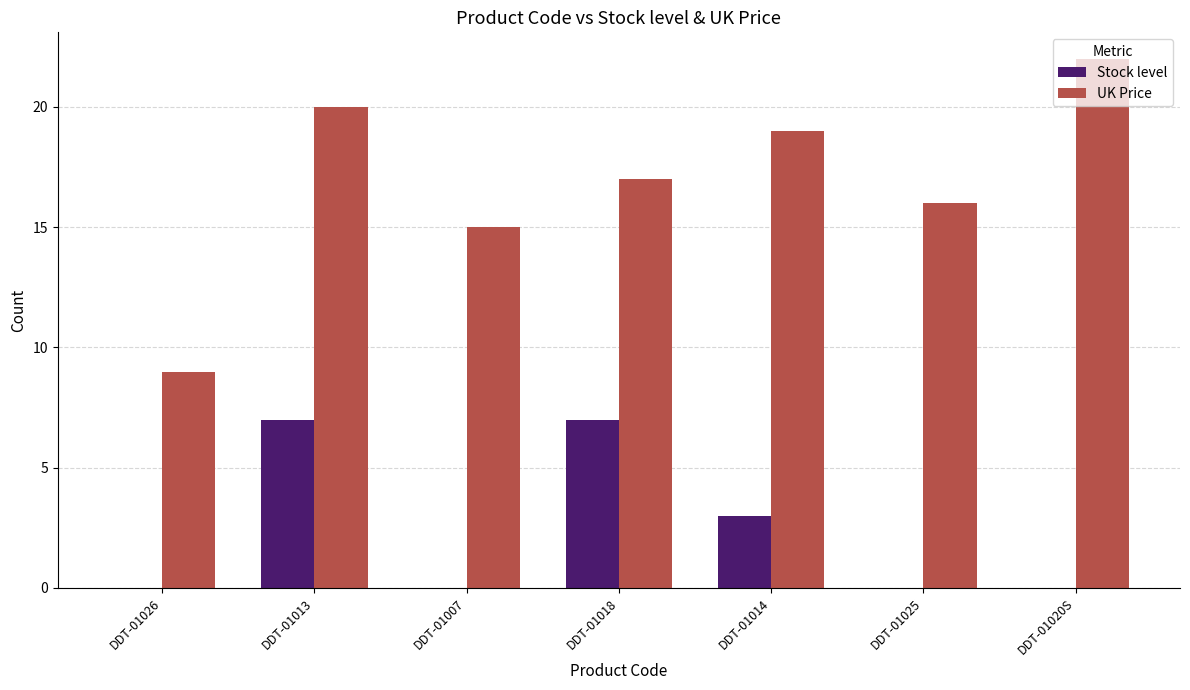

At which label is Stock level closest to 3?

DDT-01014